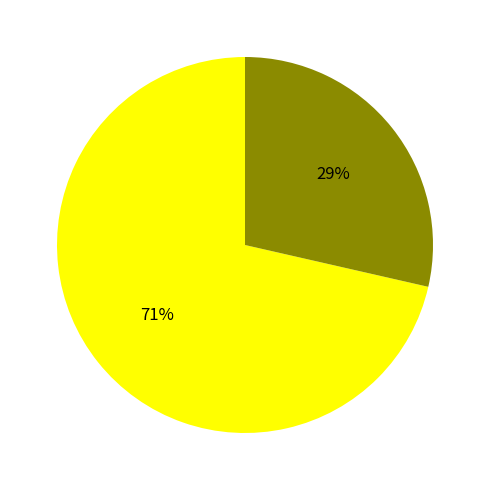

Is there any slice that represents more than half of the pie?

Yes